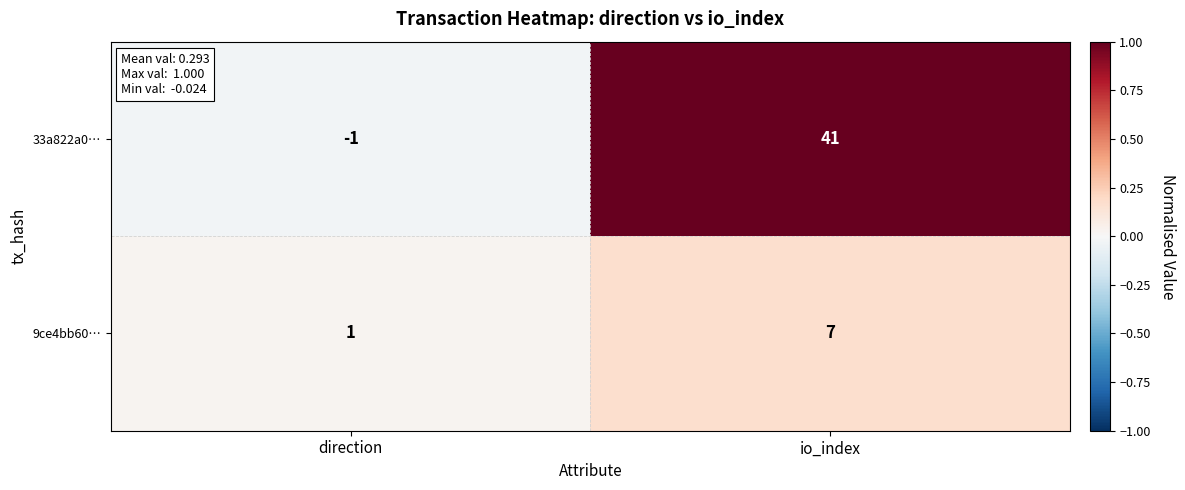

Reading left to right, extract all data points from this chart.

33a822a0…: direction=-1	io_index=41
9ce4bb60…: direction=1	io_index=7